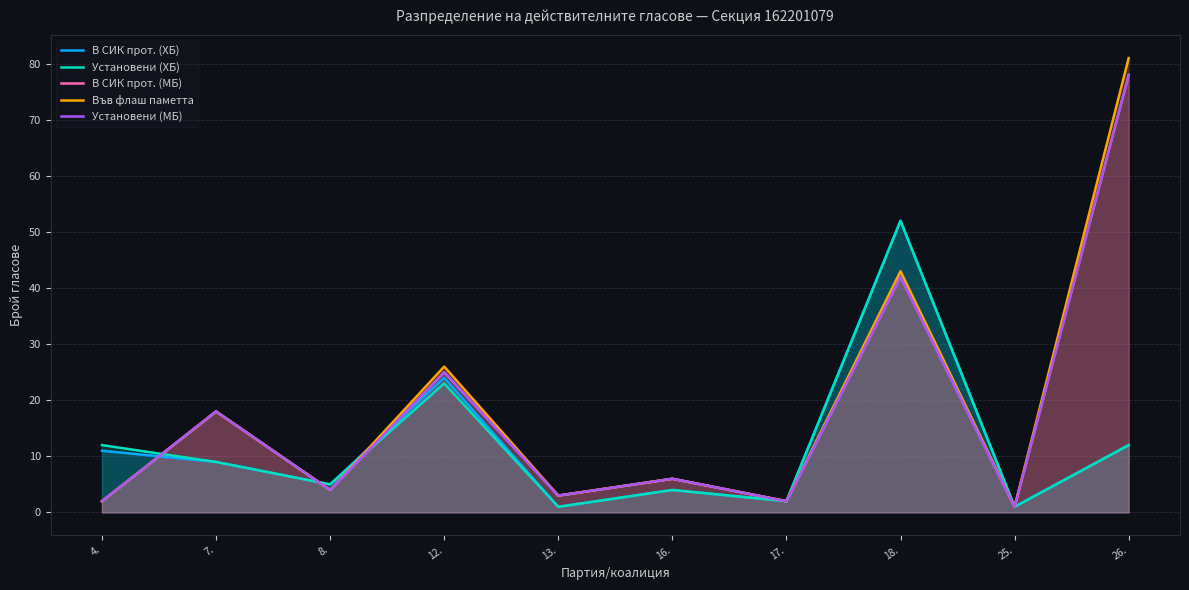

Reading right to left, transcribe all the data shown in this chart.

В СИК прот. (ХБ): 26.=12	25.=1	18.=52	17.=2	16.=4	13.=1	12.=24	8.=5	7.=9	4.=11
Установени (ХБ): 26.=12	25.=1	18.=52	17.=2	16.=4	13.=1	12.=23	8.=5	7.=9	4.=12
В СИК прот. (МБ): 26.=78	25.=1	18.=42	17.=2	16.=6	13.=3	12.=25	8.=4	7.=18	4.=2
Във флаш паметта: 26.=81	25.=1	18.=43	17.=2	16.=6	13.=3	12.=26	8.=4	7.=18	4.=2
Установени (МБ): 26.=78	25.=1	18.=42	17.=2	16.=6	13.=3	12.=25	8.=4	7.=18	4.=2